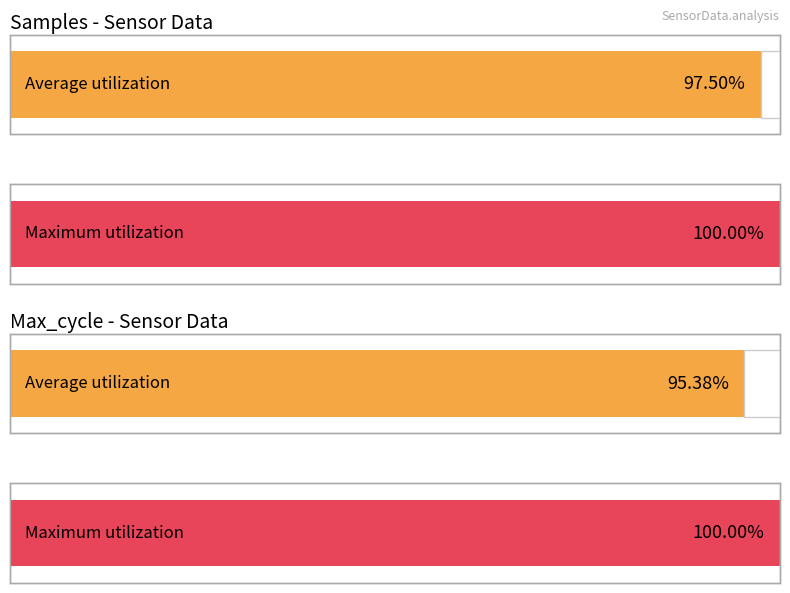

At 8, list the series in order from largest to smallest.

Samples, Max_cycle